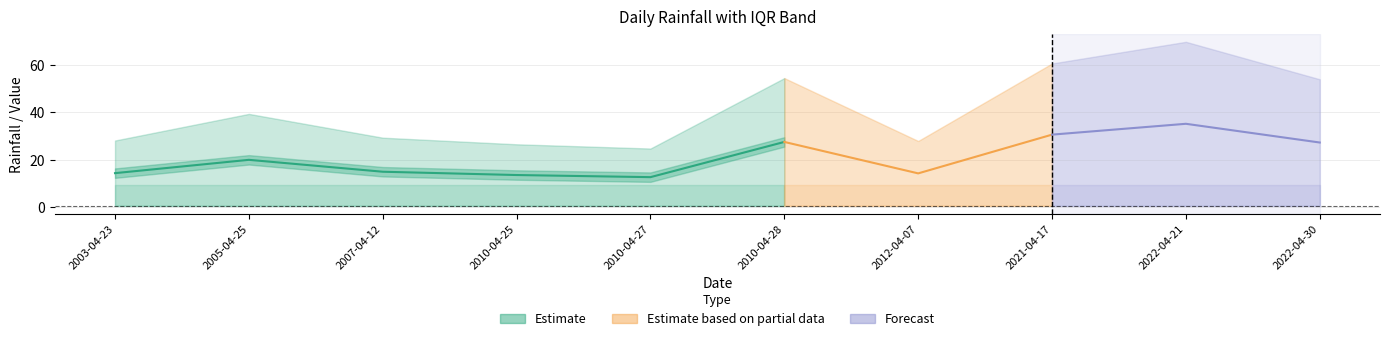

True or false: q3 has a value of 4.4 at 2021-04-17.

False